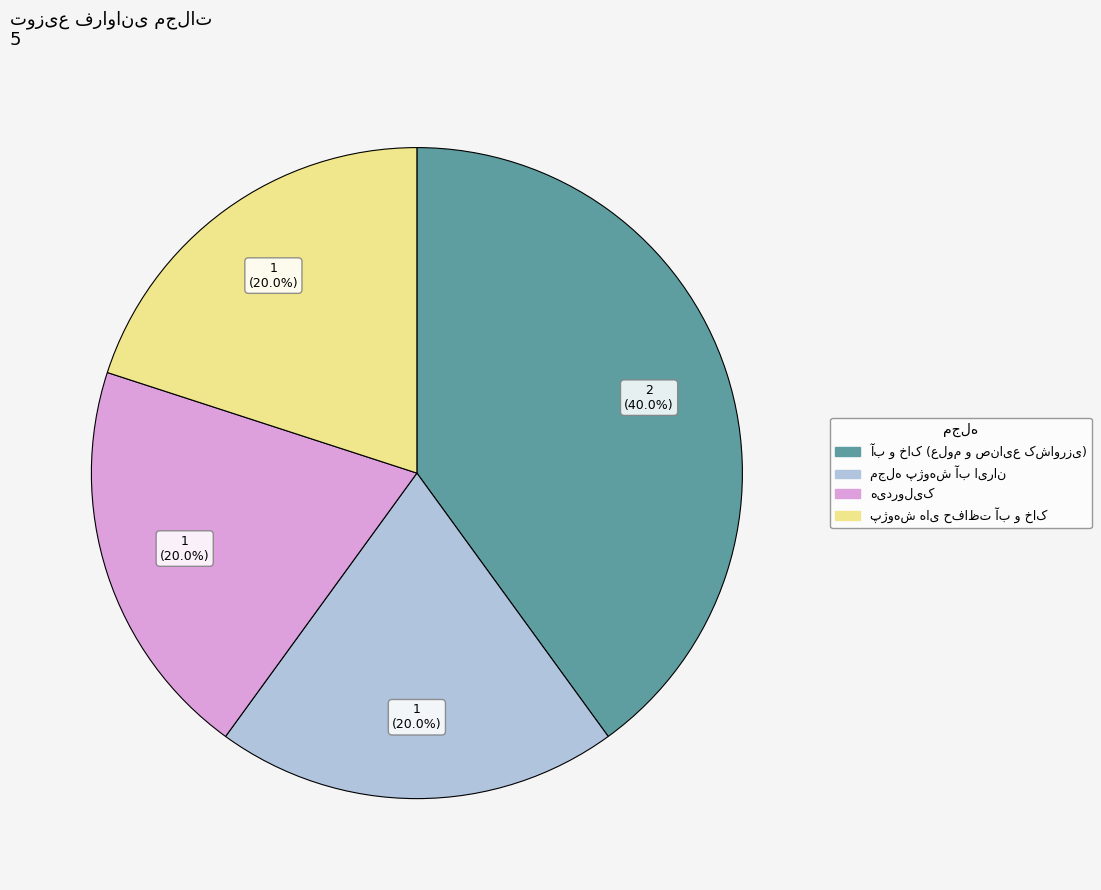

Is there a majority slice in this chart?

No